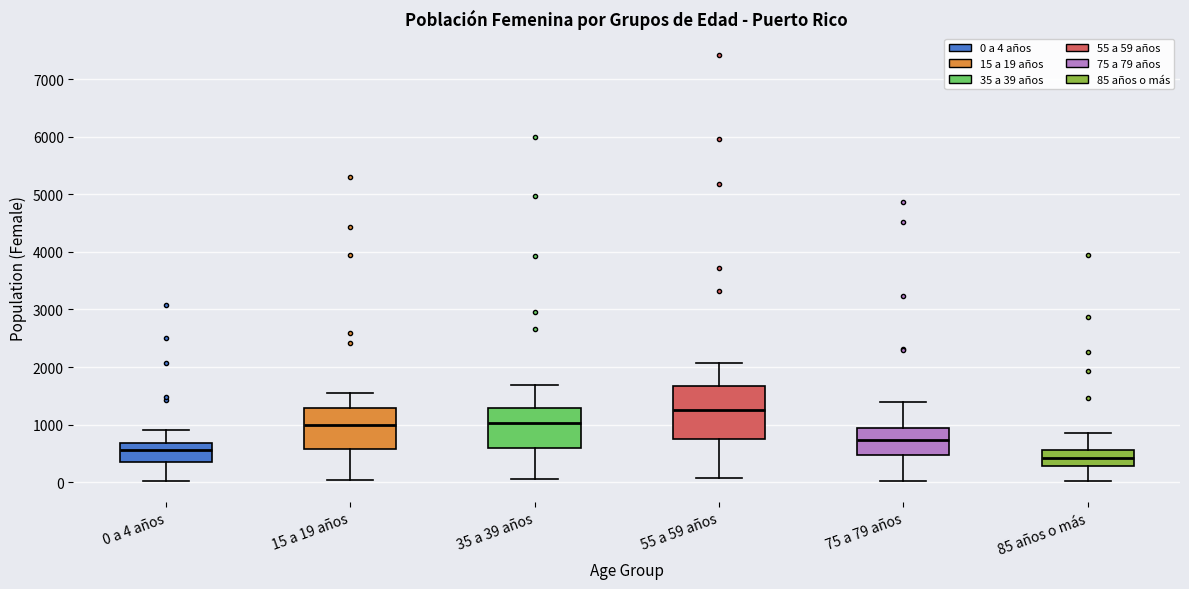

Which box's median line is the highest?

55 a 59 años